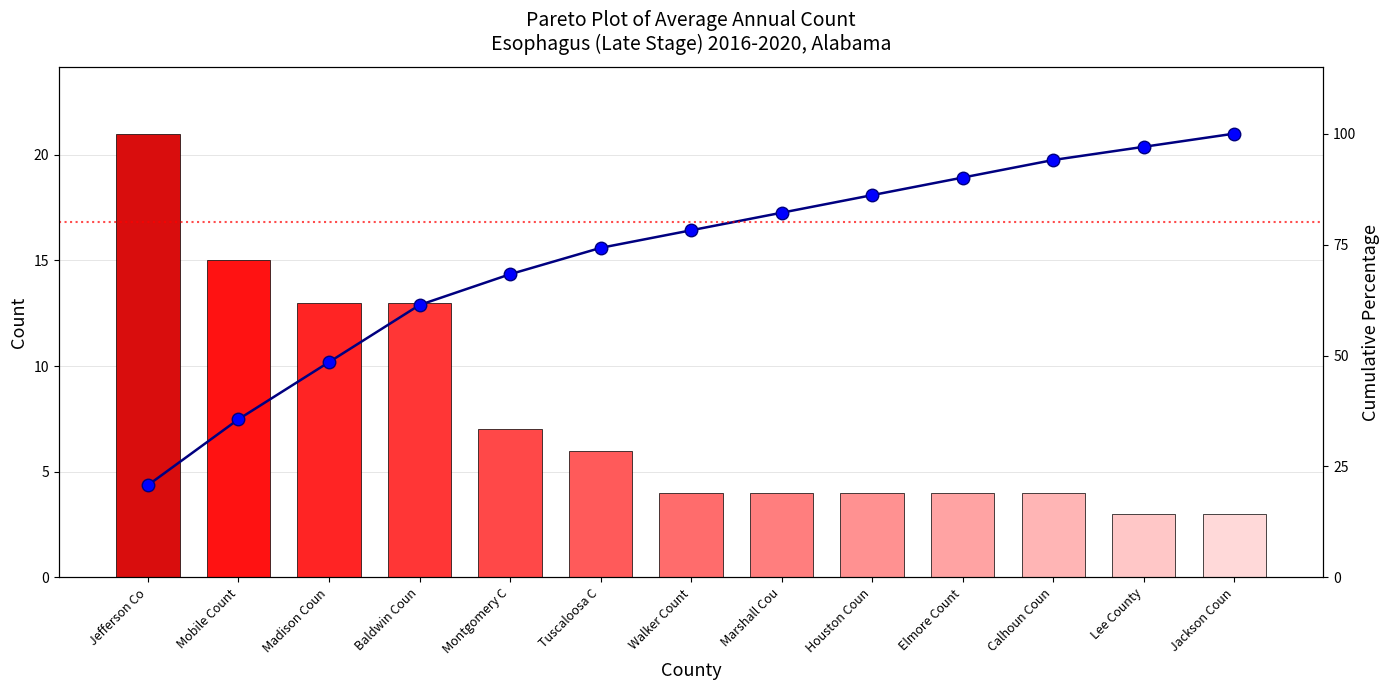

What is the label of the 6th bar from the left?

Tuscaloosa C